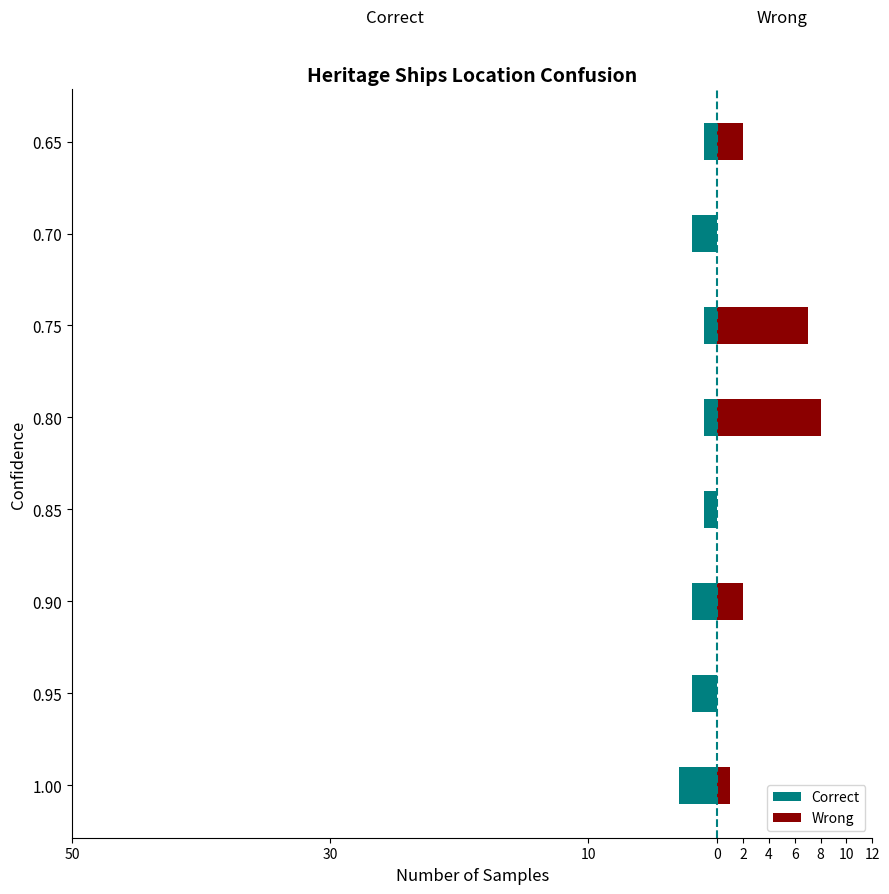

How many groups of bars are there?

8